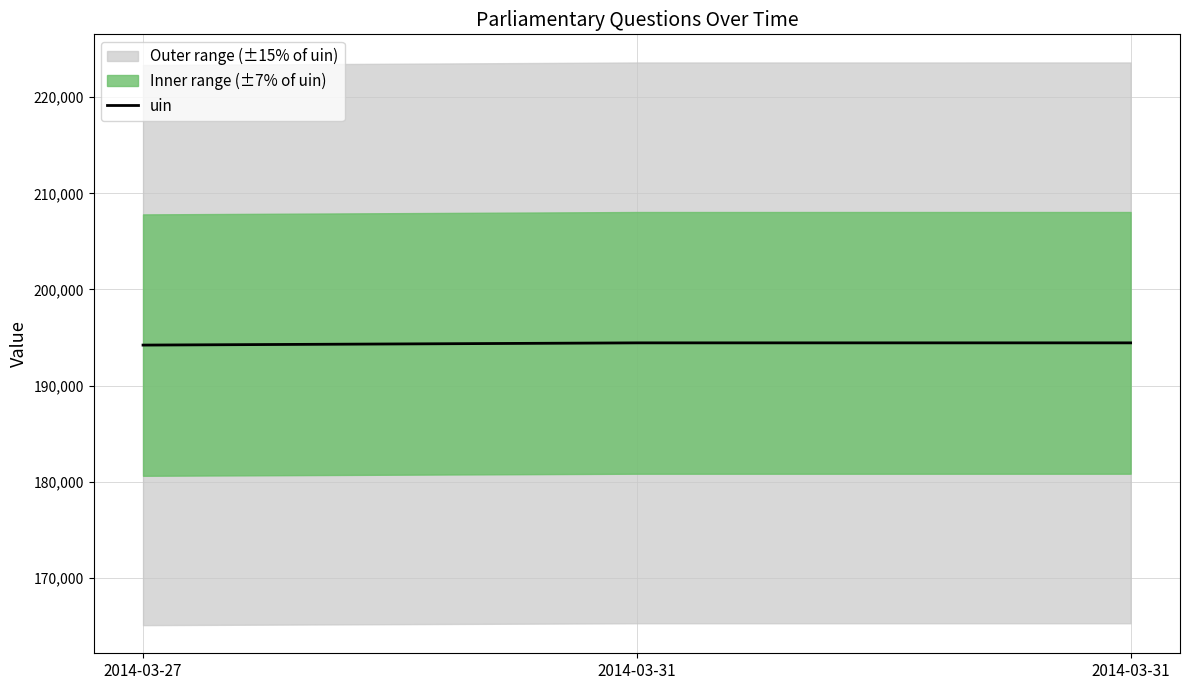

Is it true that the value at 2014-03-31 is 194445?

True